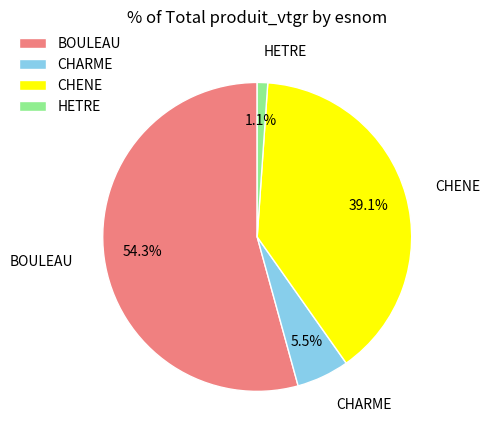

How many slices are in this pie chart?

4